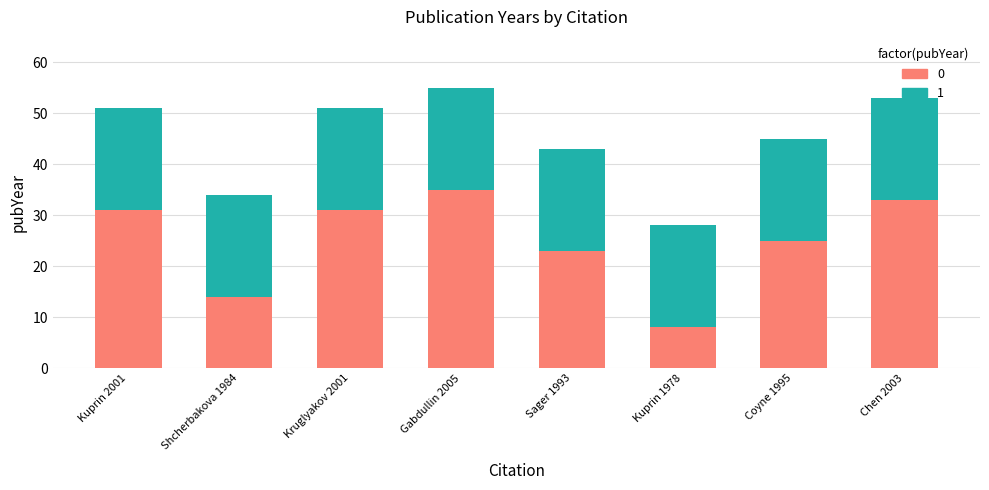

How many bars are there in total?

8